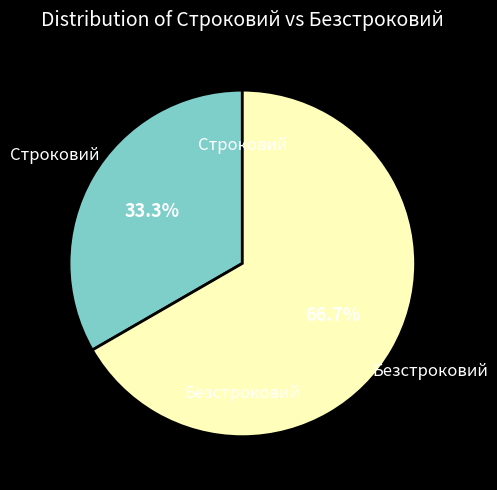

Is there any slice that represents more than half of the pie?

Yes